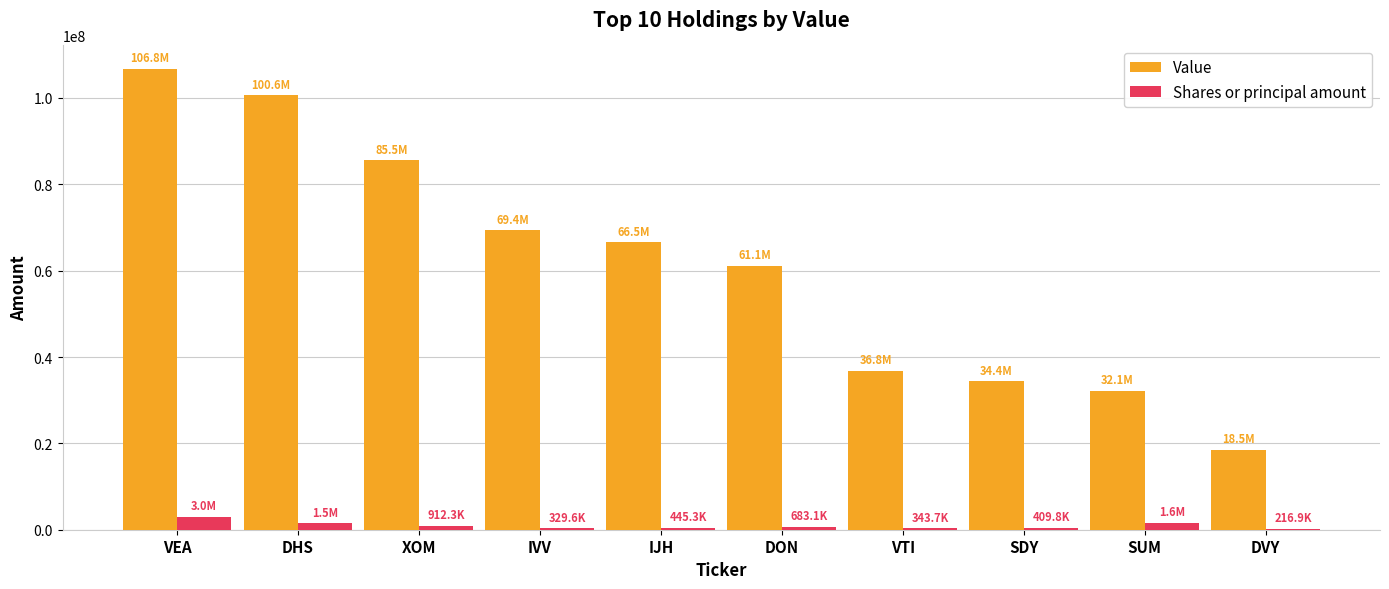

How many distinct data groups are displayed?

2